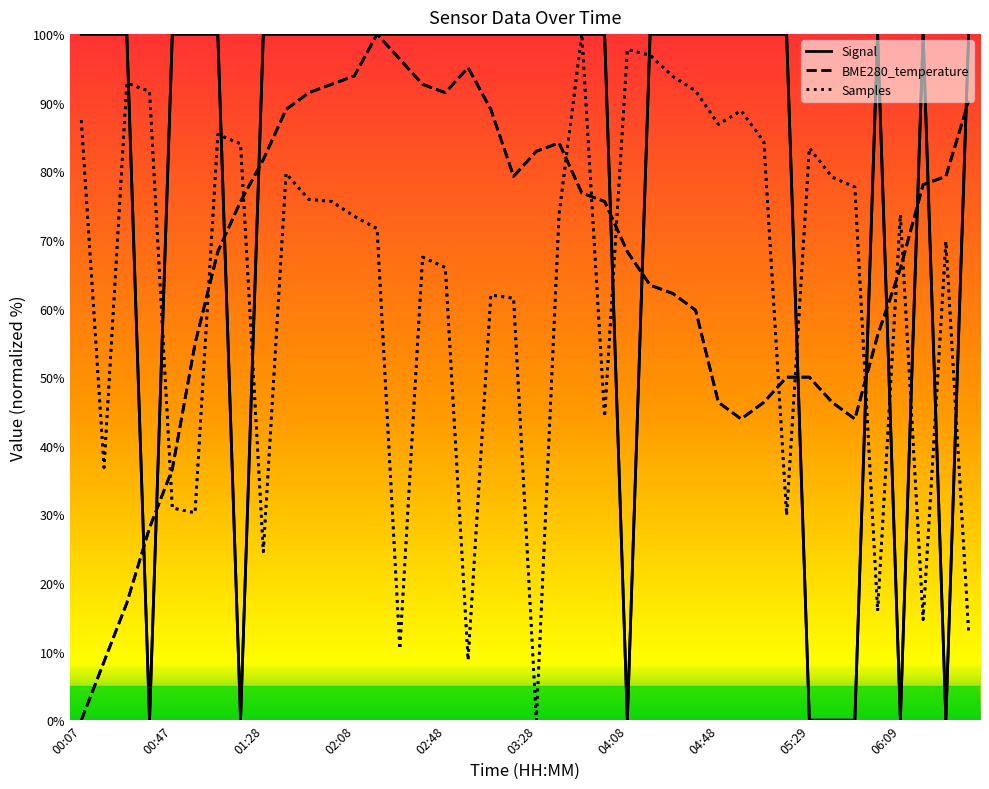

What is the maximum value shown in the chart?

100.0